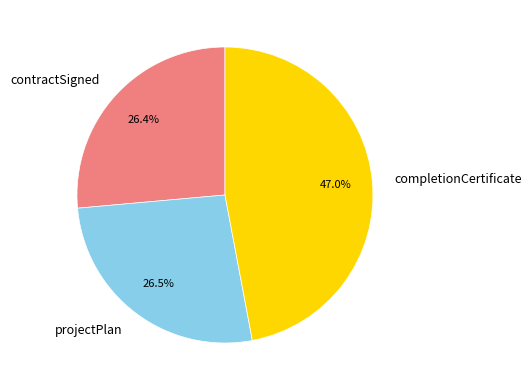

What is the total percentage of completionCertificate and contractSigned?

73.5%